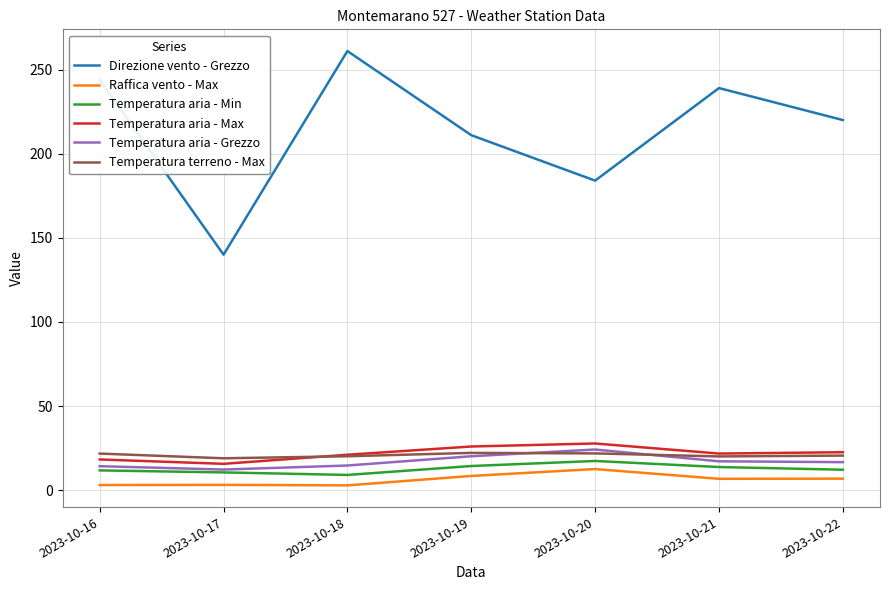

Which series has the largest total across all categories?

Direzione vento - Grezzo